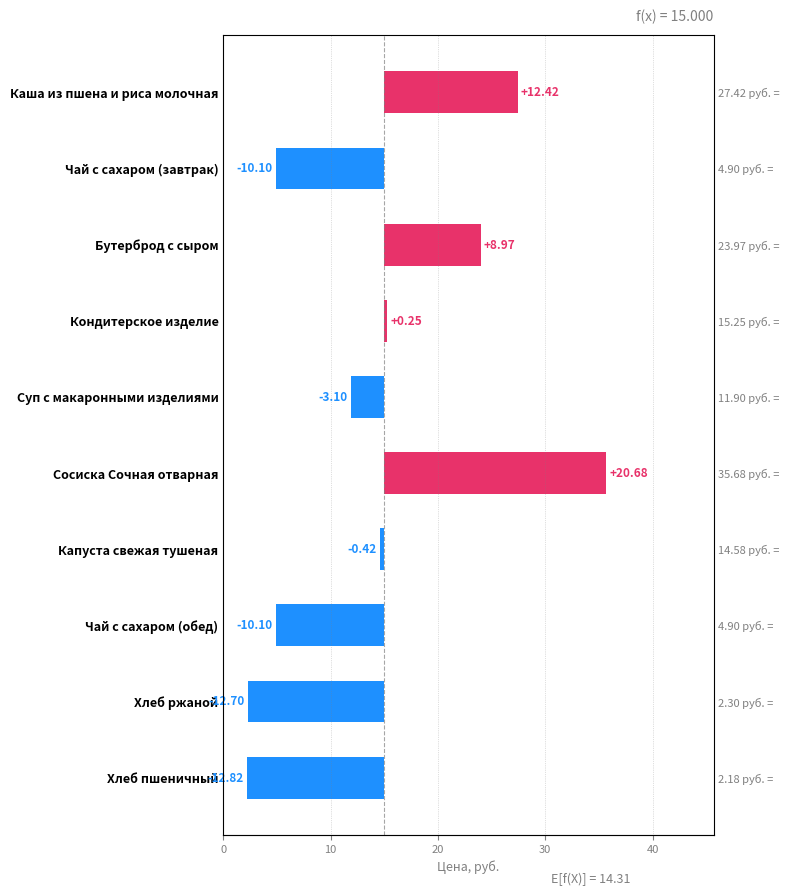

What is the sum of all values?

-6.9